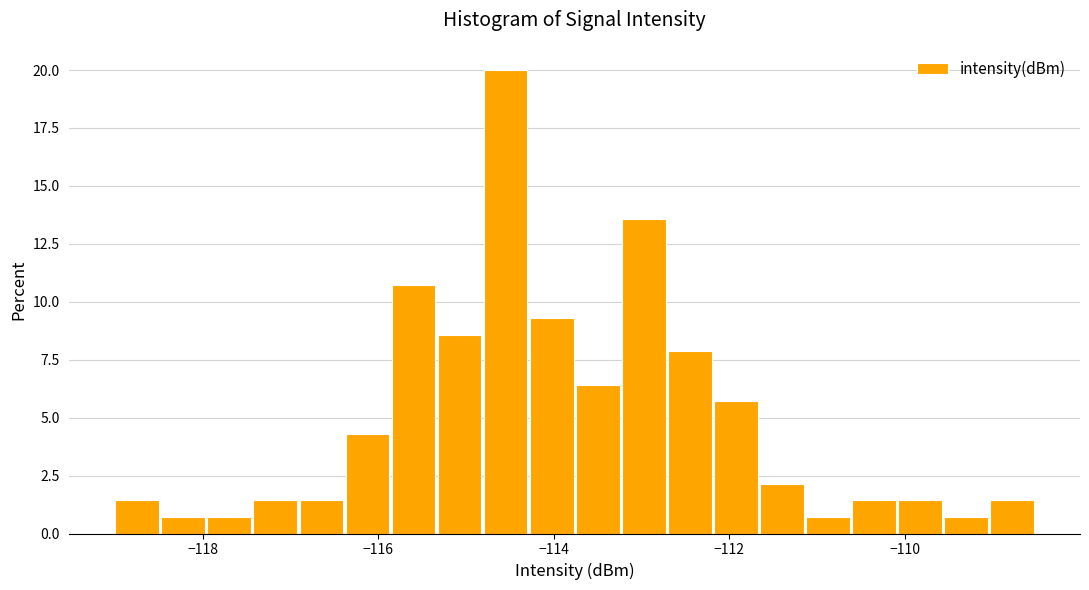

Read against the x-axis, roughly where is the centre of the tallest bar?

-114.6